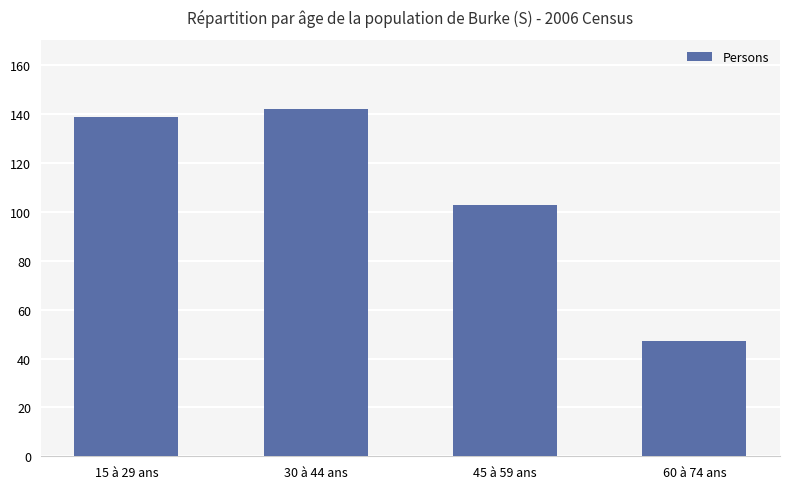

True or false: the data shows 73 at 30 à 44 ans.

False